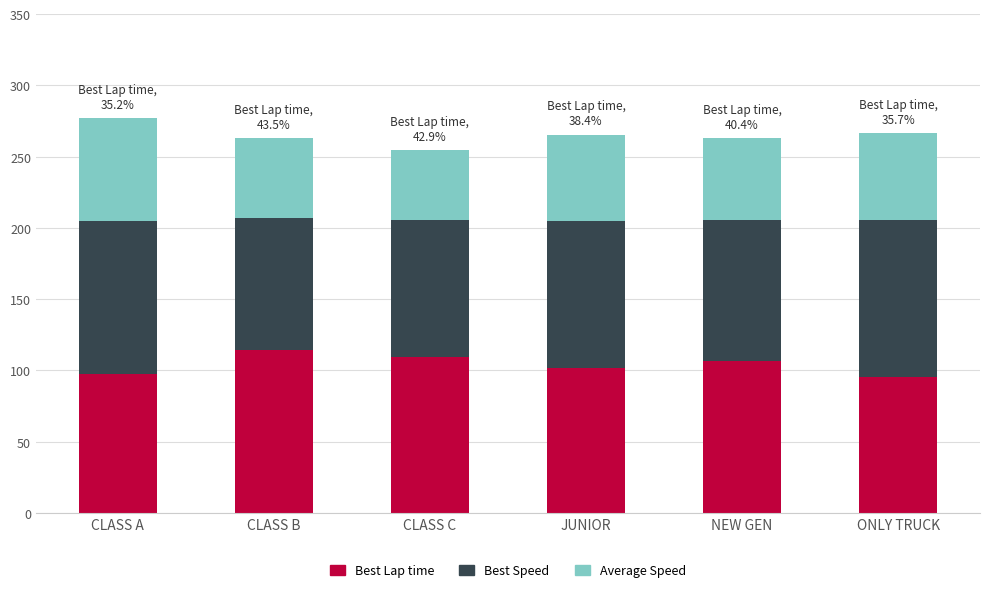

Reading left to right, what are the values for Best Lap time?

97.7	114.5	109.2	101.9	106.2	95.3